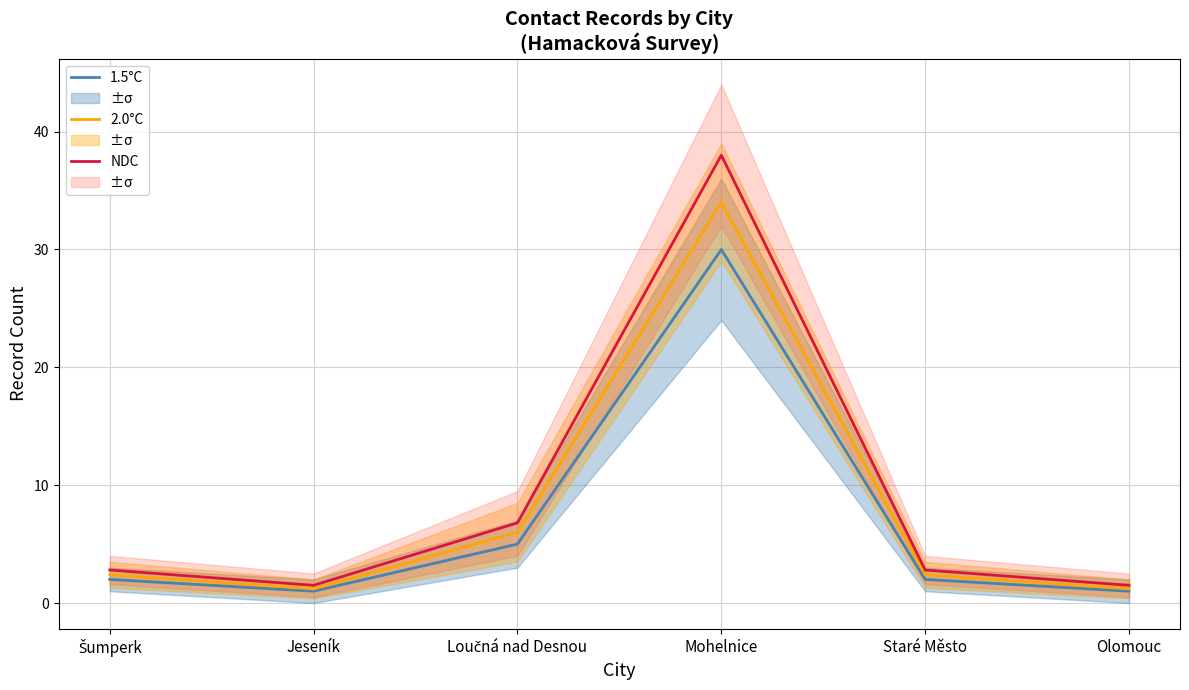

Which series has the largest total across all categories?

NDC